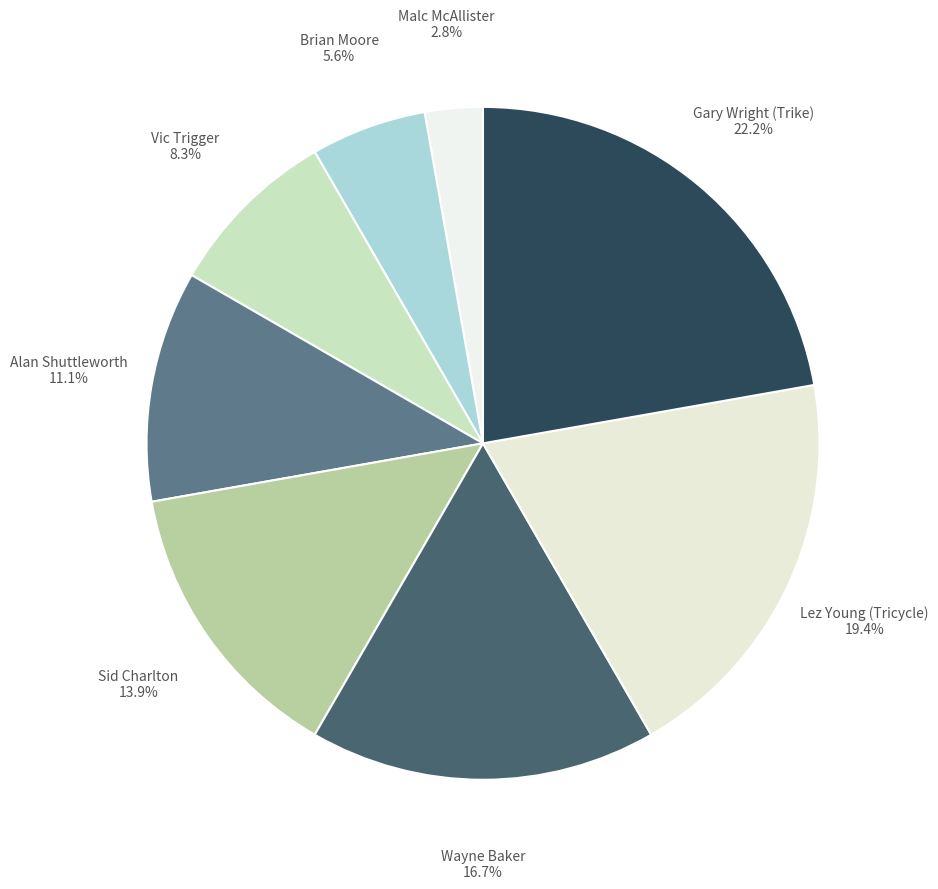

Count the number of slices in the pie.

8